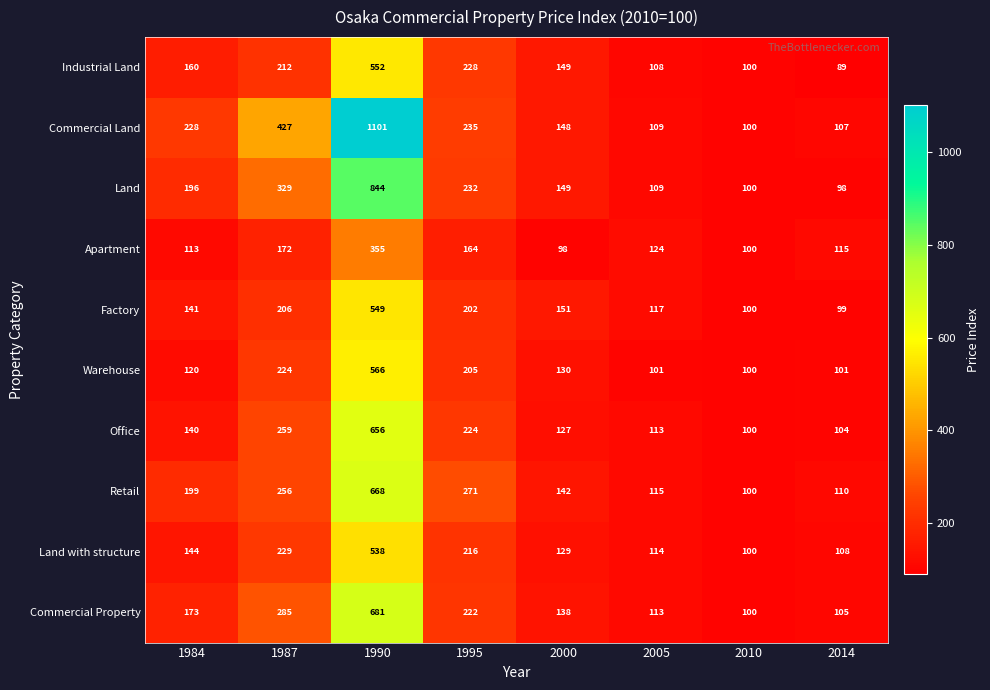

How many data points in Land with structure are less than 144?

4